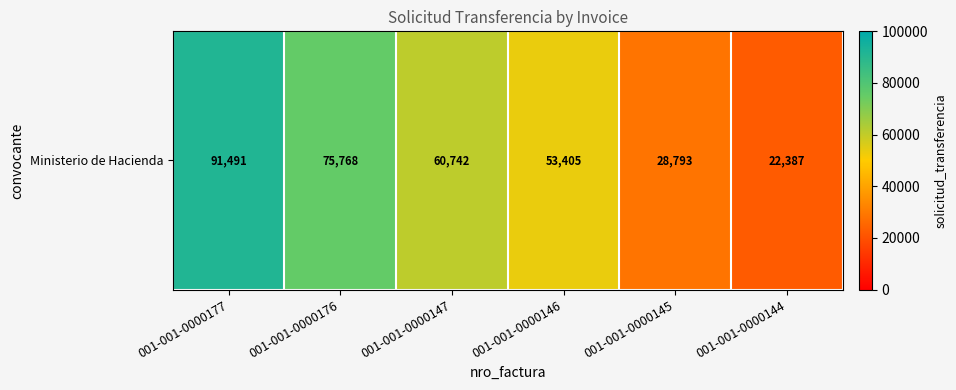

What is the change in value from 001-001-0000146 to 001-001-0000145?

-24612